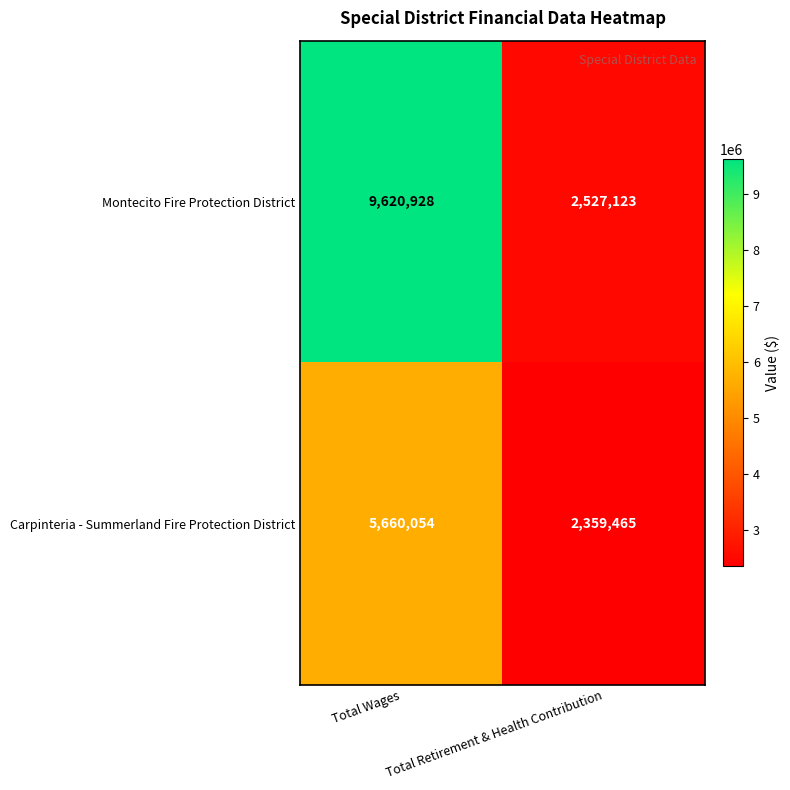

What is the difference between the Carpinteria - Summerland Fire Protection District values at Total Wages and Total Retirement & Health Contribution?

3300589